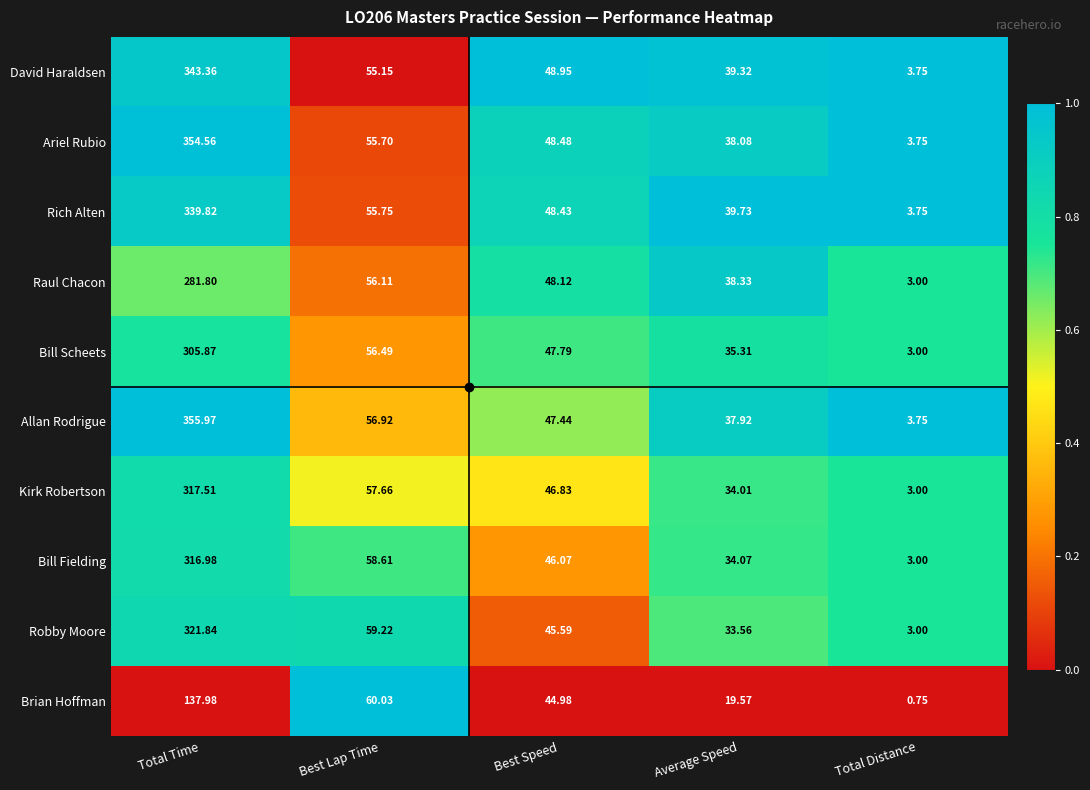

At which category is the sum across all series the highest?

Total Time